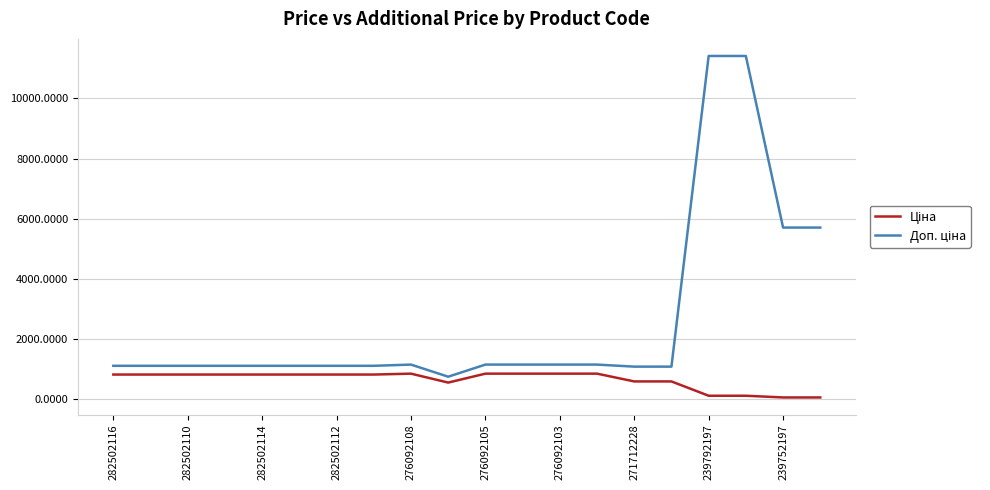

What is the maximum value shown in the chart?

11410.0